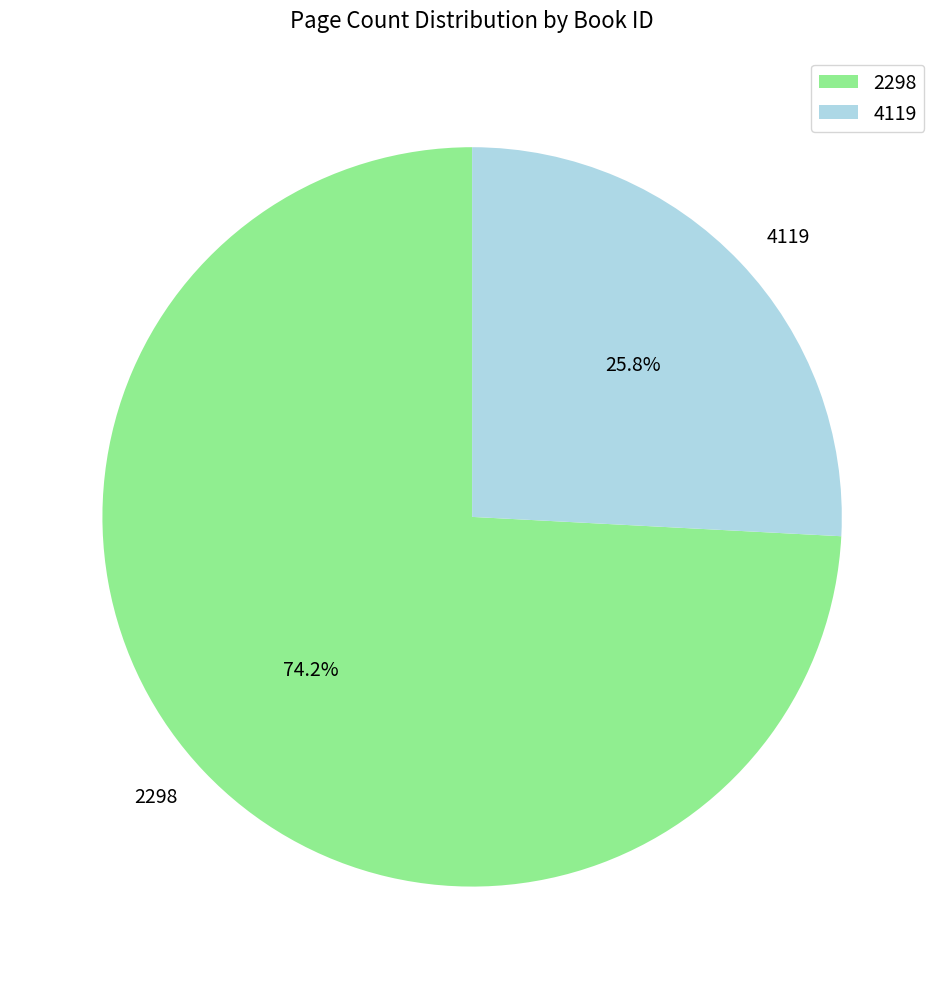

Approximately how many times larger is the value at 4119 compared to 2298?

0.3